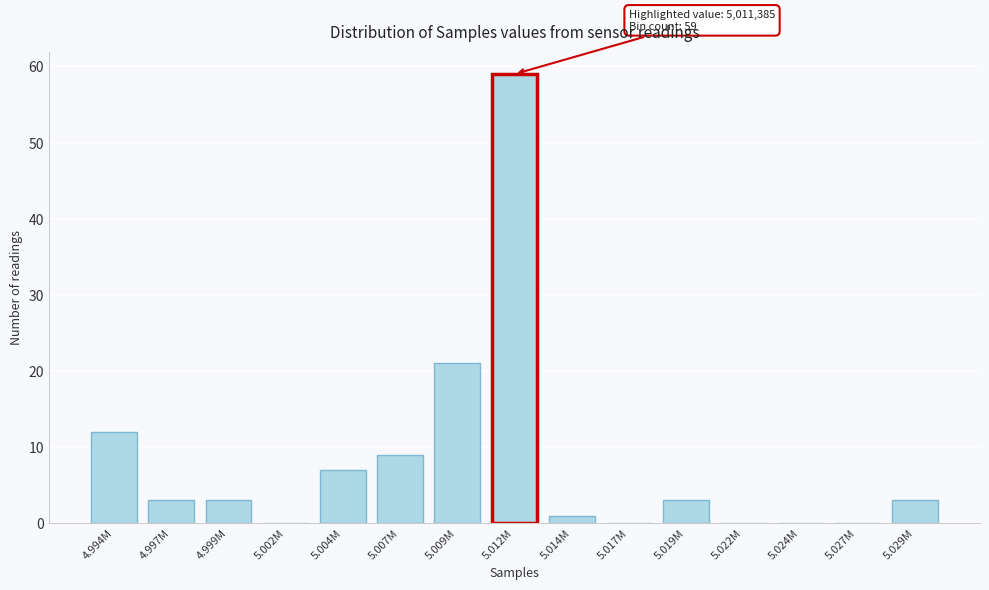

Reading left to right, list all the values displayed in this chart.

4.994M=12	4.997M=3	4.999M=3	5.002M=0	5.004M=7	5.007M=9	5.009M=21	5.012M=59	5.014M=1	5.017M=0	5.019M=3	5.022M=0	5.024M=0	5.027M=0	5.029M=3